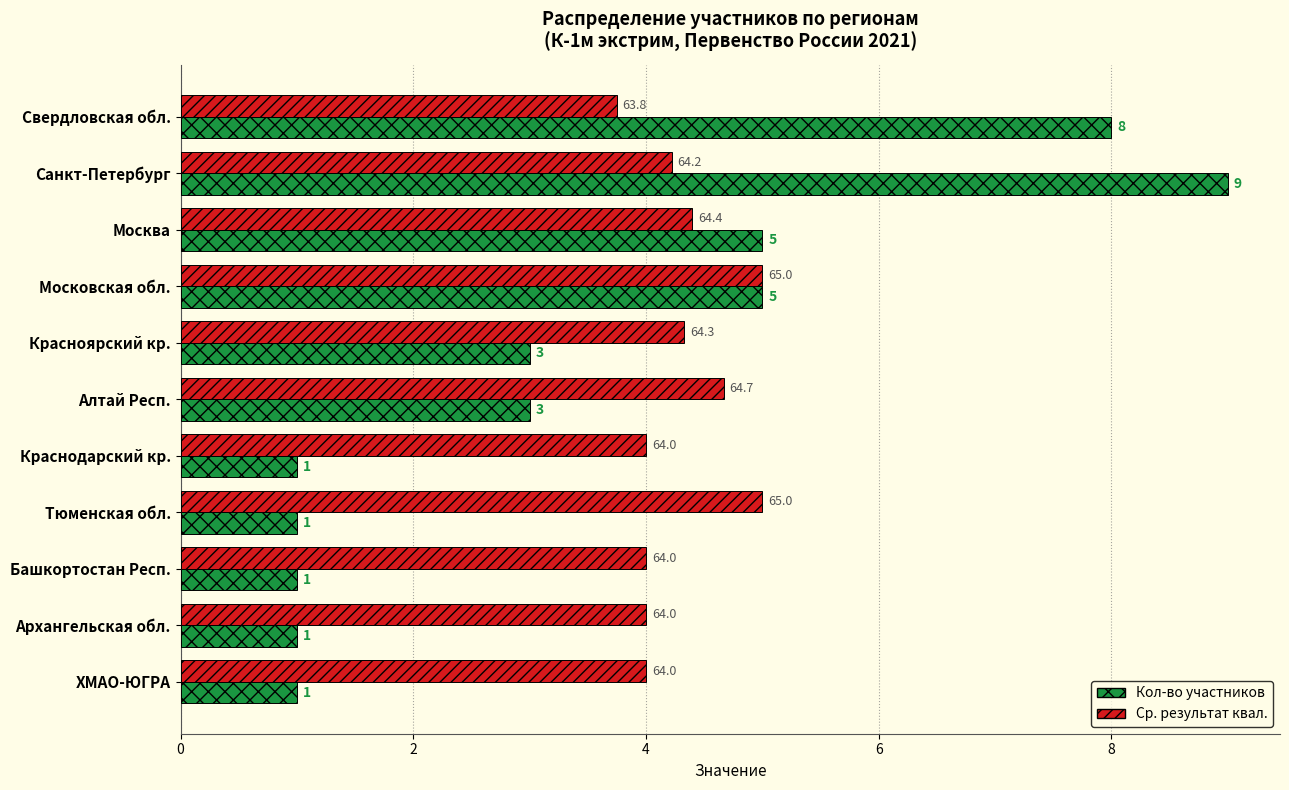

Which label corresponds to the largest value in the chart?

Санкт-Петербург